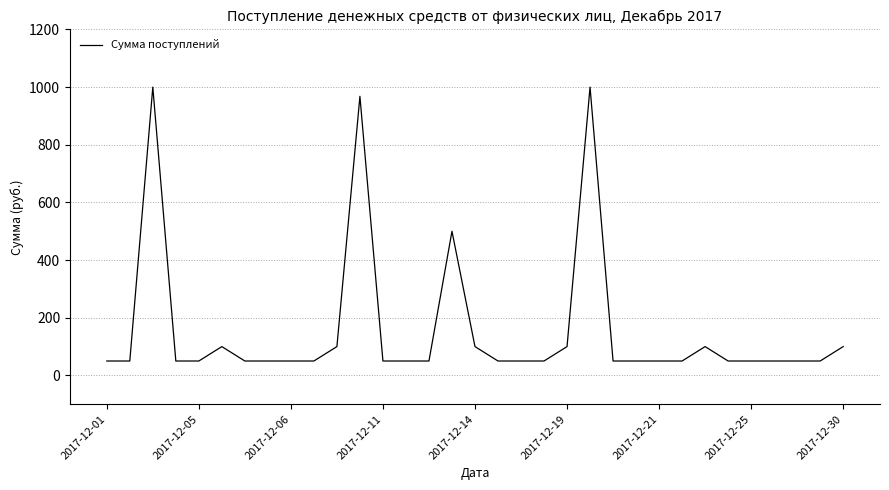

What is the maximum value shown in the chart?

1000